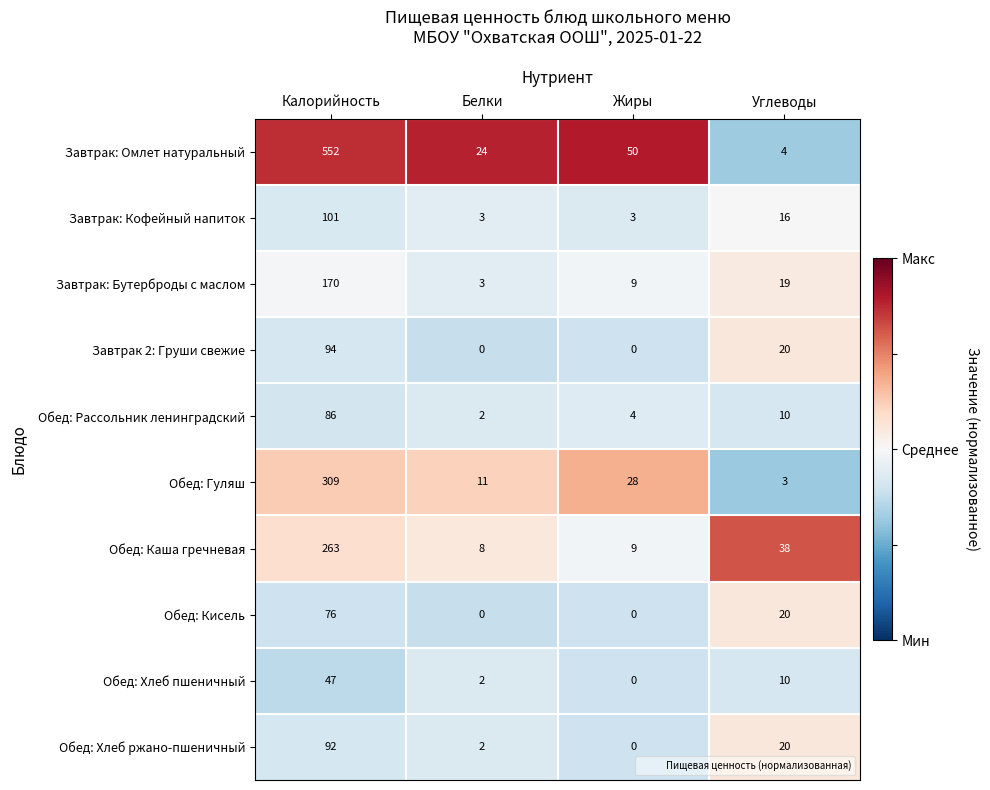

What is the greatest value displayed?

552